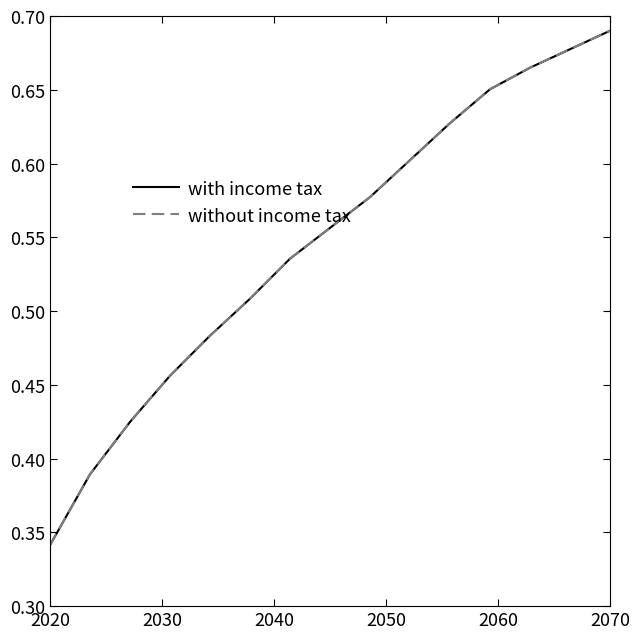

True or false: with income tax and without income tax cross at least once.

False